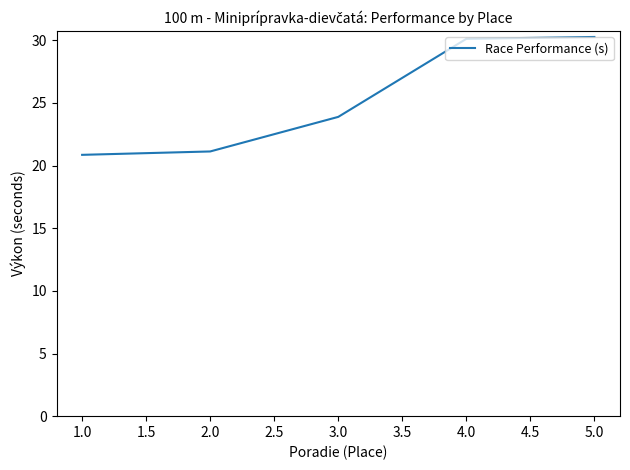

What is the change in value from 2.0 to 4.0?

+9.0